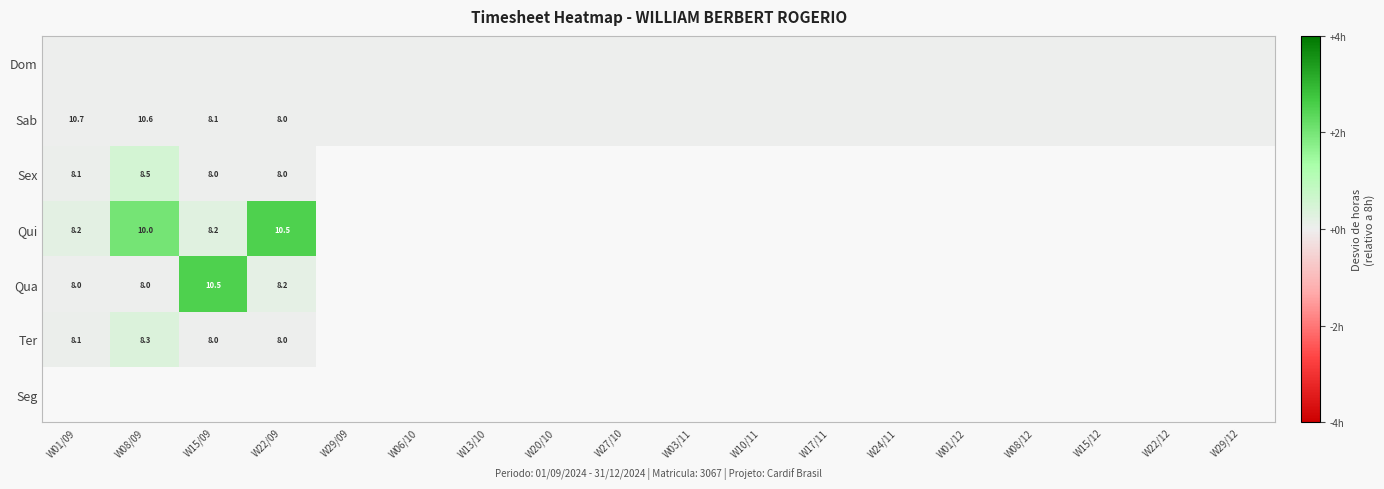

The Qua series shows 1.6 at W08/09. True or false?

False